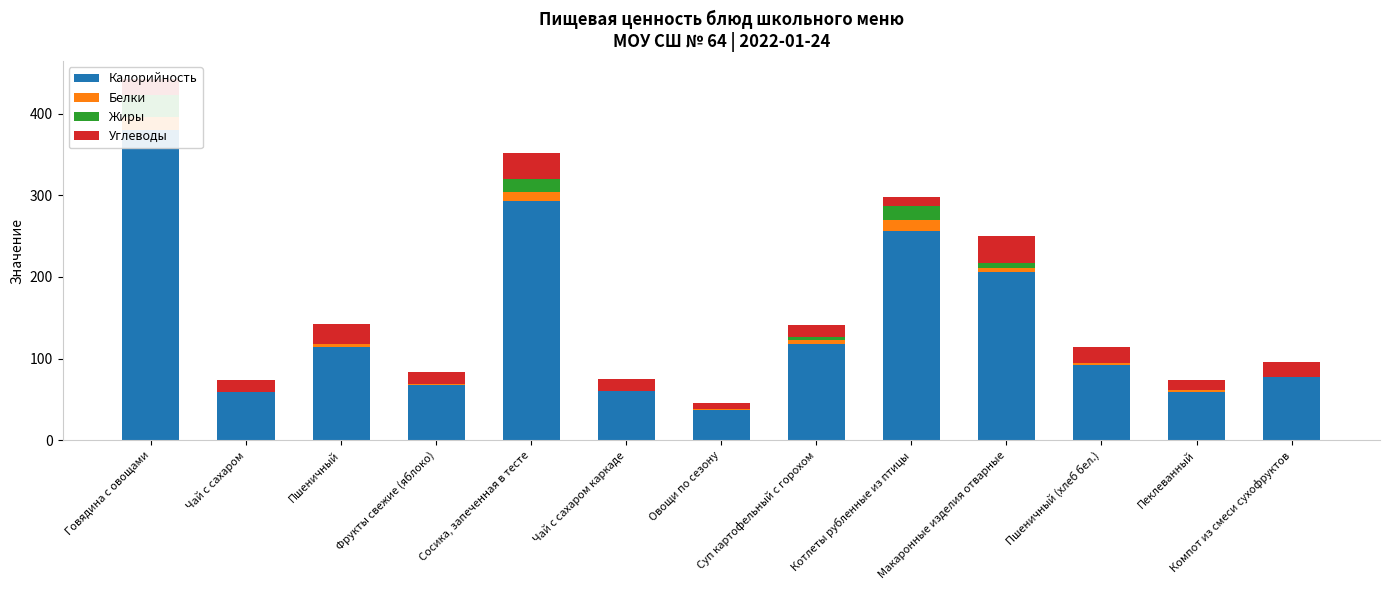

How many data points does each series have?

13